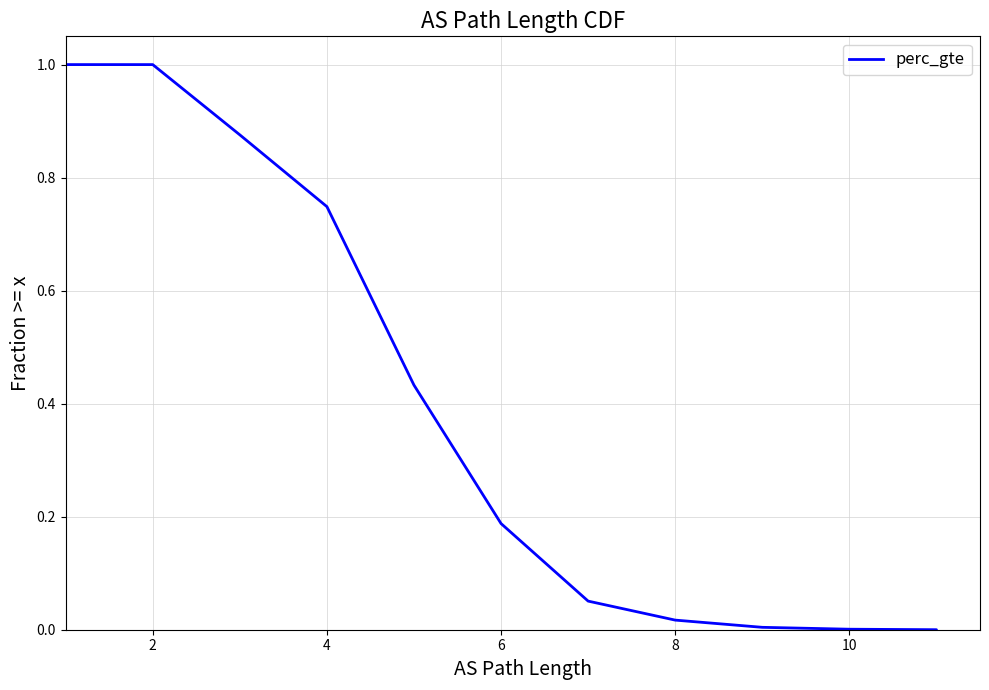

What is the sum of all values?

4.3